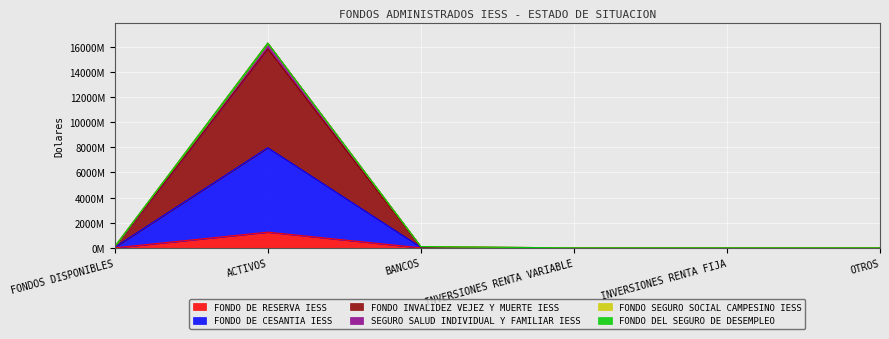

What is the maximum value for SEGURO SALUD INDIVIDUAL Y FAMILIAR IESS?

16288315085.3